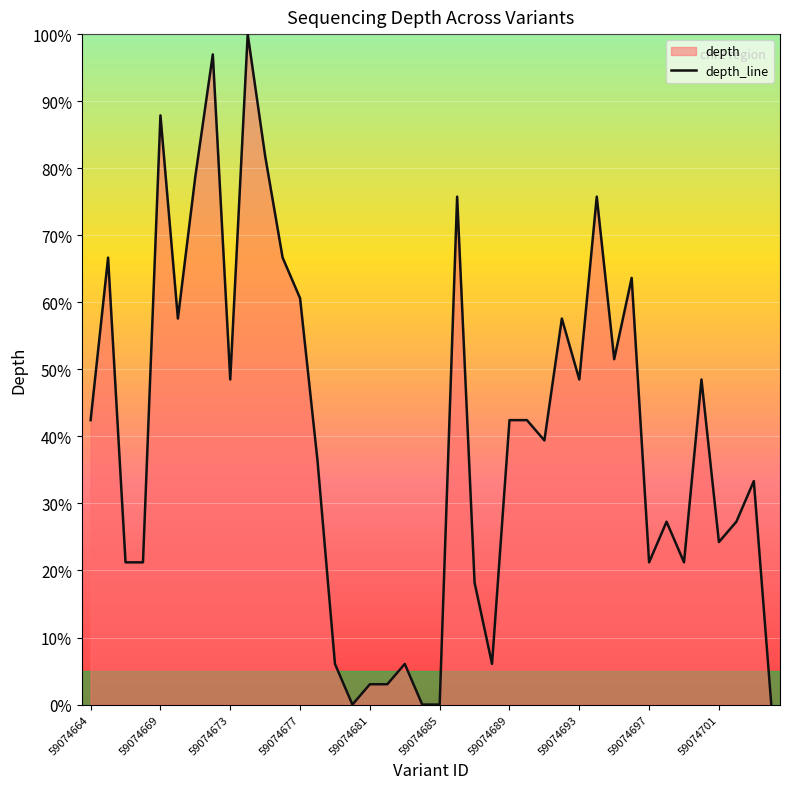

Does the chart display data point markers on the line(s)?

No